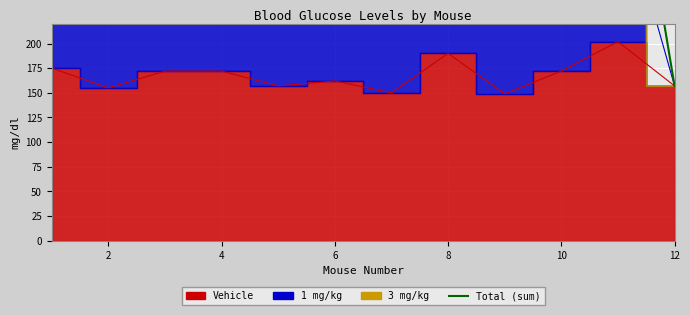

How many data points are less than 471?

6